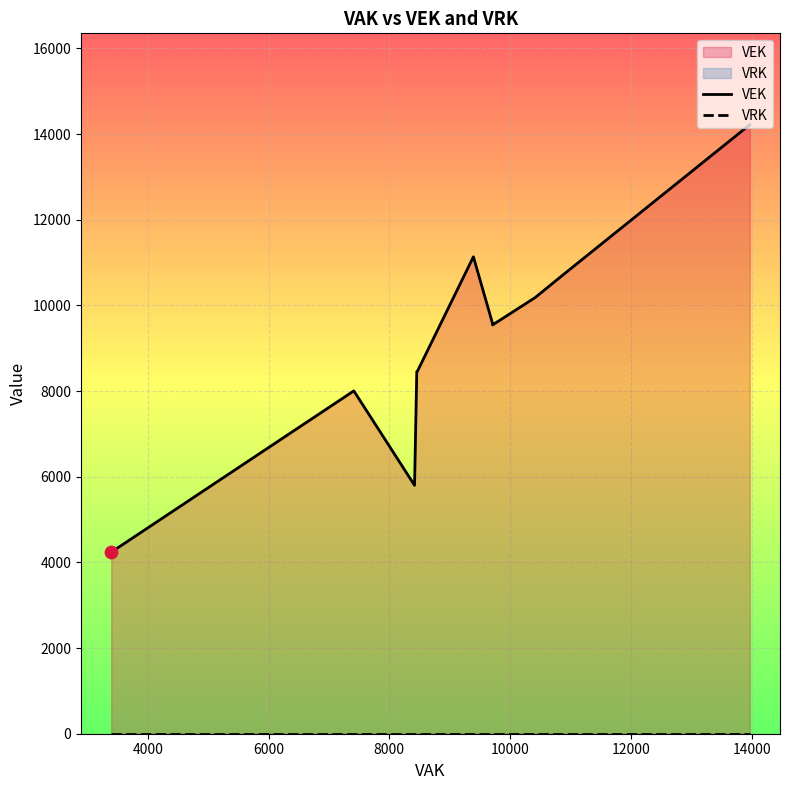

What are all the series names shown in the legend?

VEK, VRK